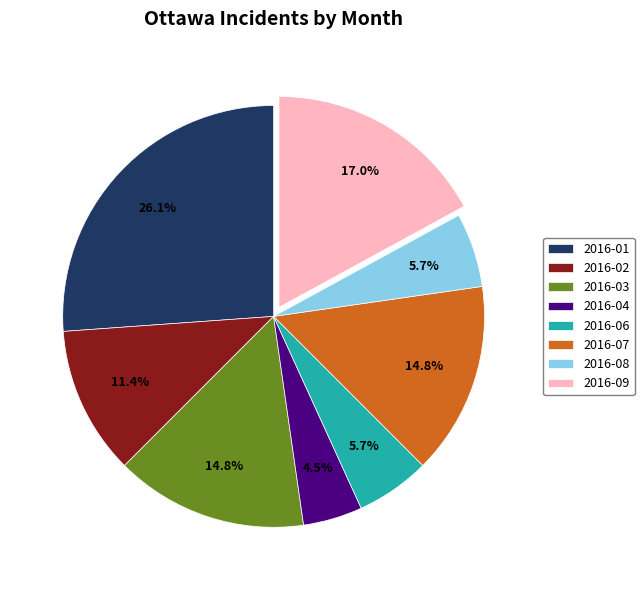

To the nearest percent, what portion does 2016-08 represent?

6%